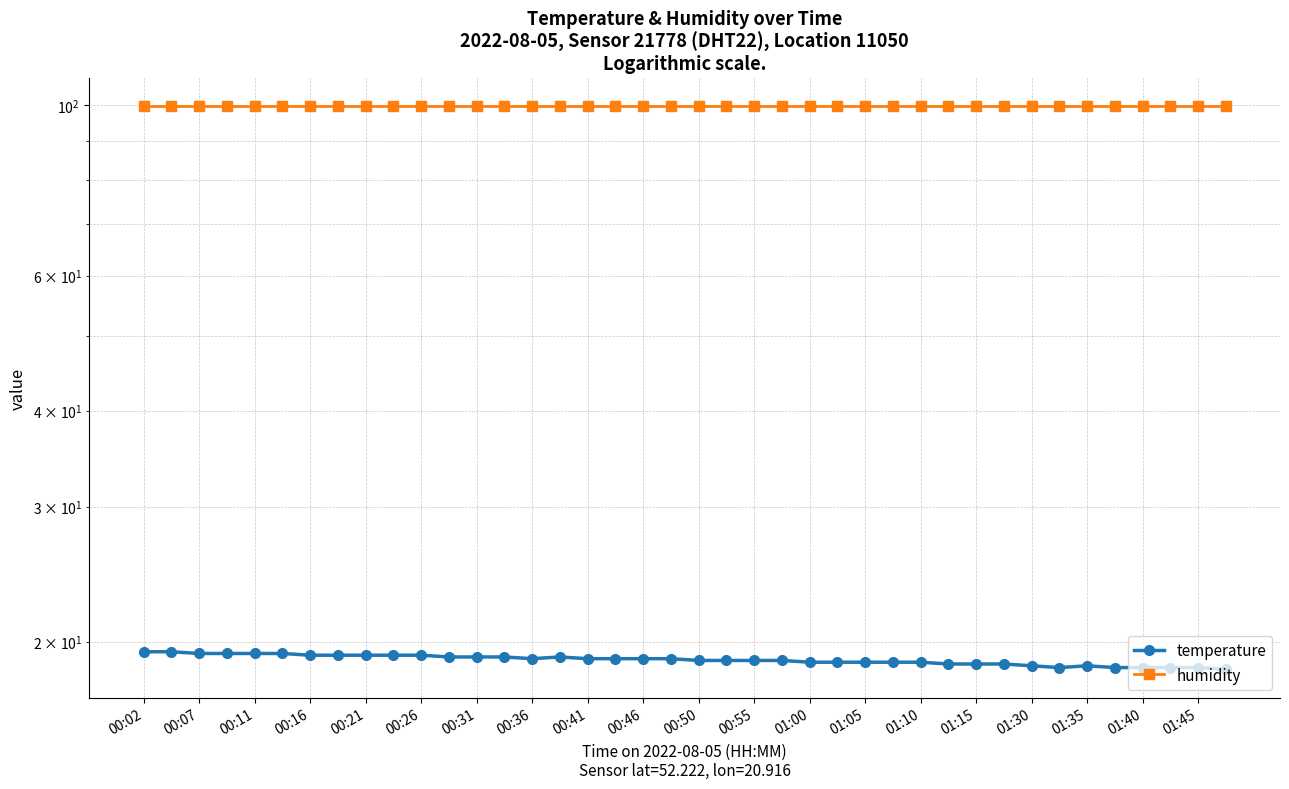

Rank the series by their maximum value, from lowest to highest.

temperature, humidity